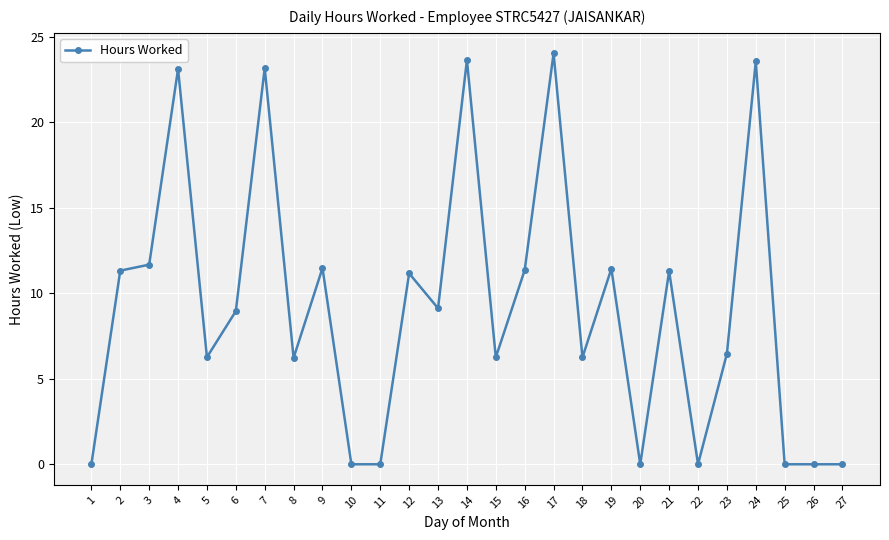

What is the greatest value displayed?

24.0